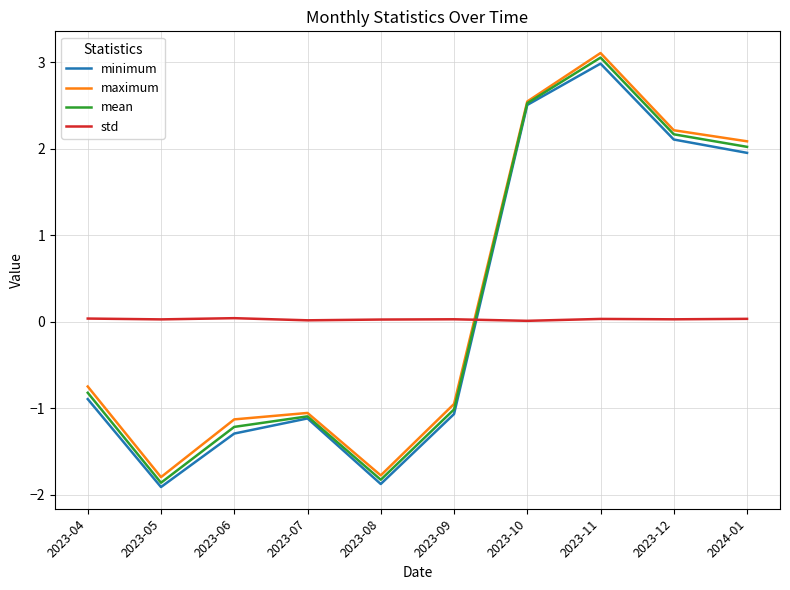

Which series has the largest total across all categories?

maximum